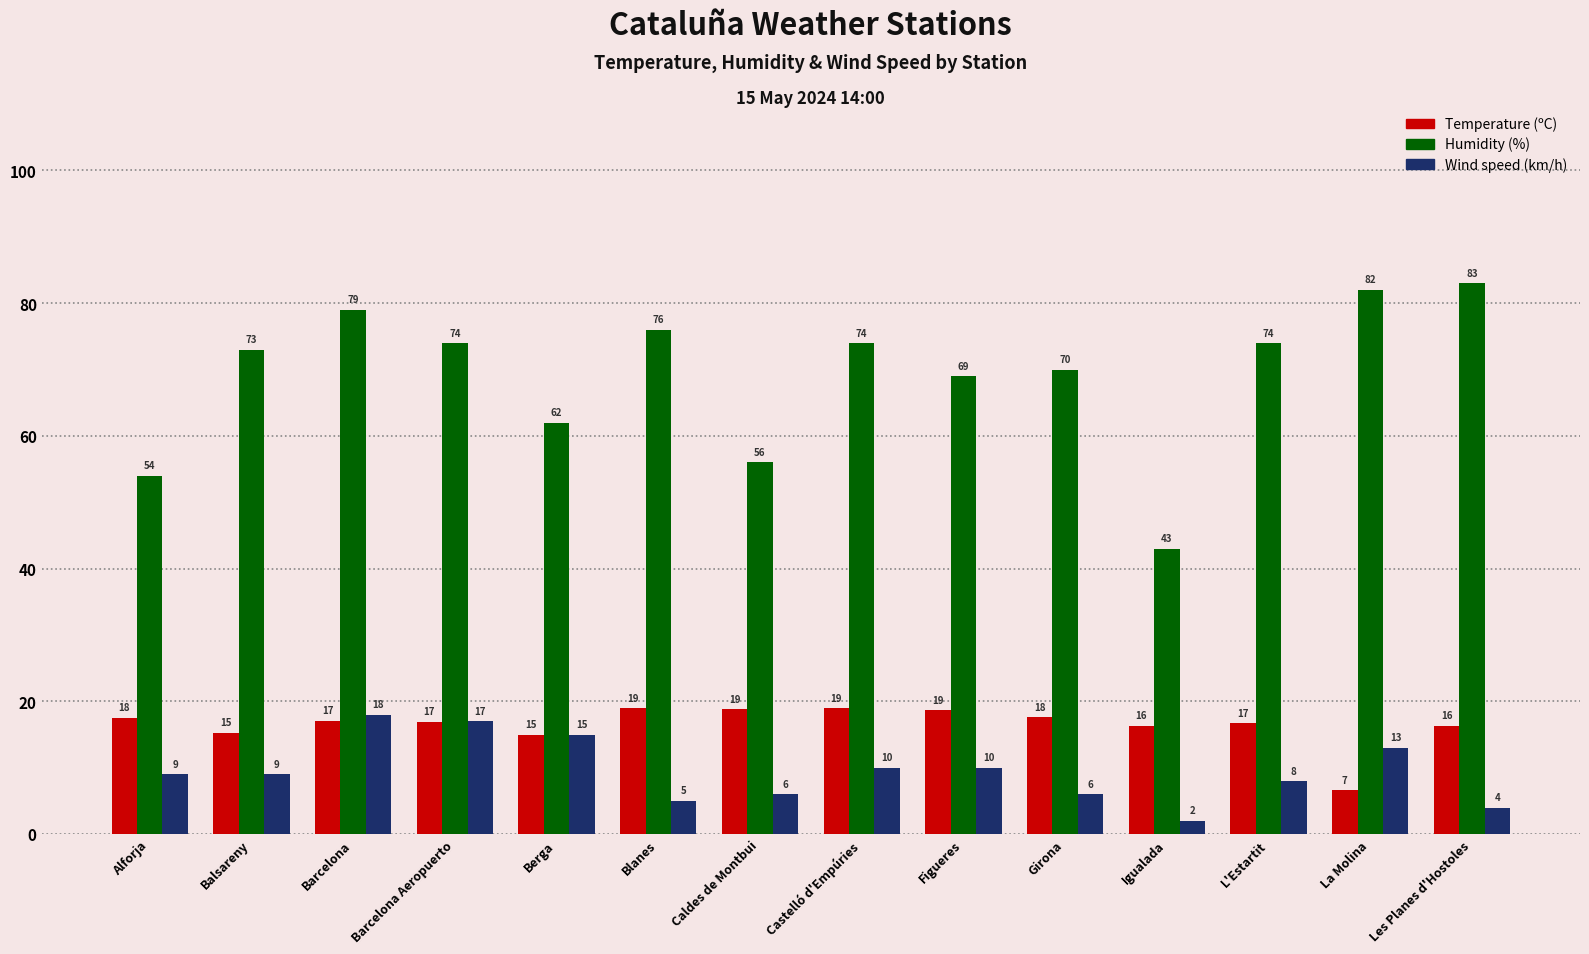

How many data points in Wind speed (km/h) are less than 9?

6